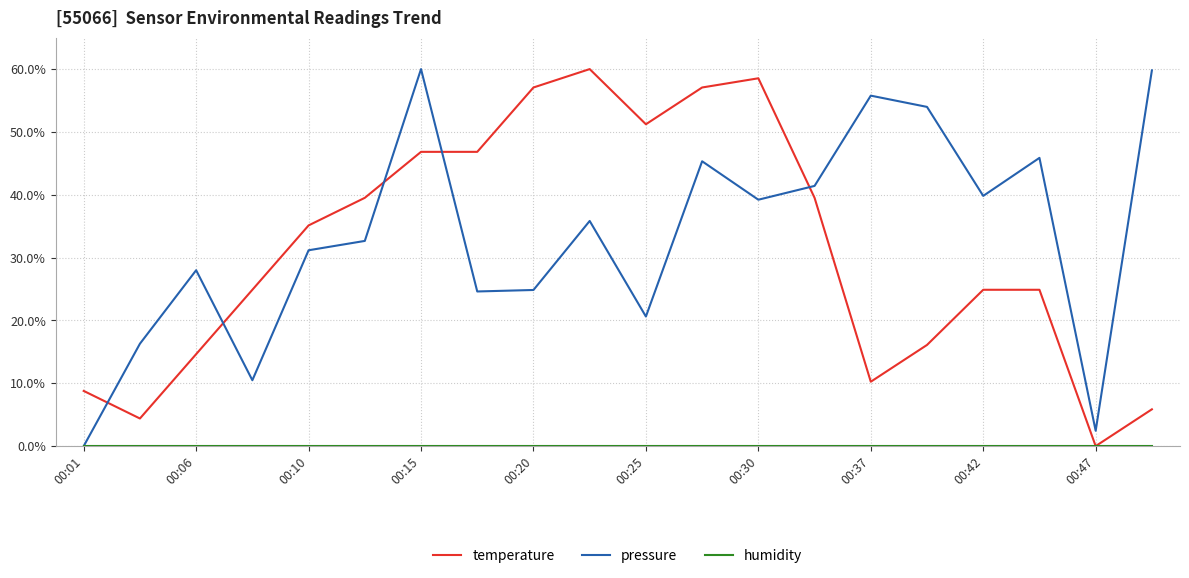

True or false: pressure and temperature cross at least once.

True